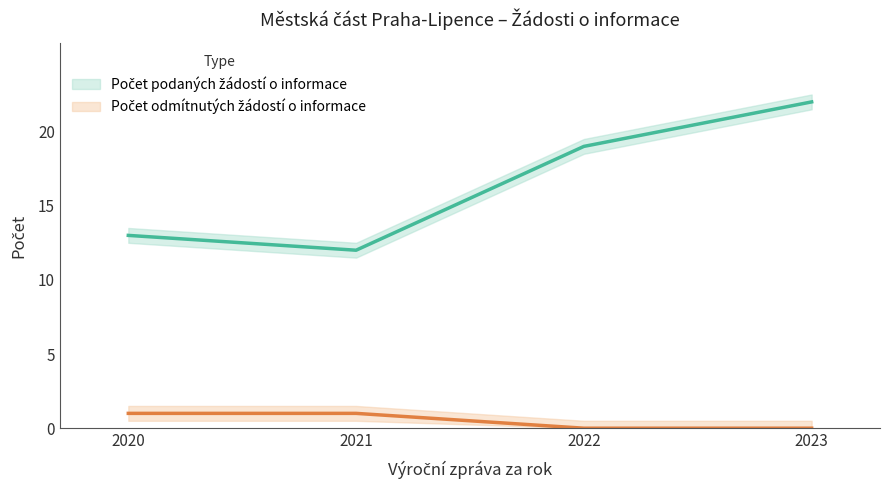

True or false: Počet podaných žádostí o informace (line) and Počet odmítnutých žádostí o informace (line) intersect in this chart.

False